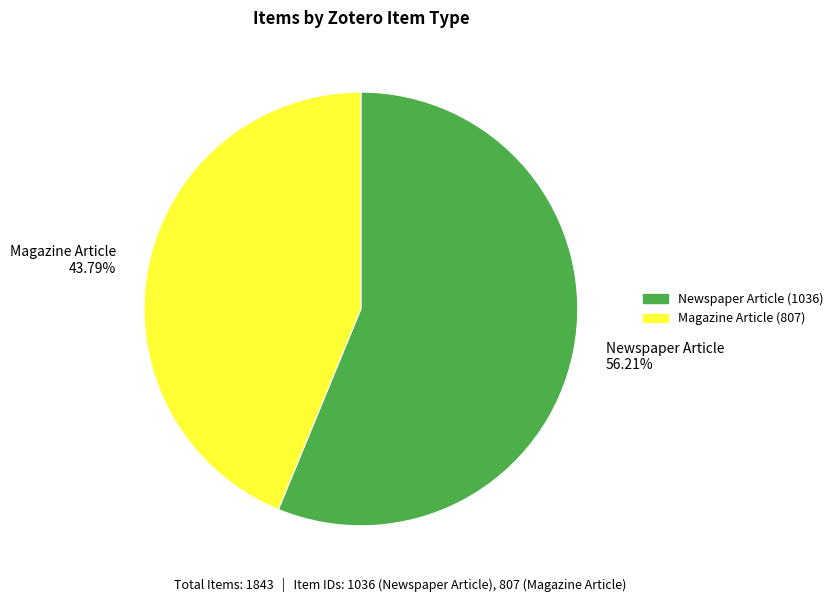

To the nearest percent, what is the difference between the largest and smallest slice percentages?

12%